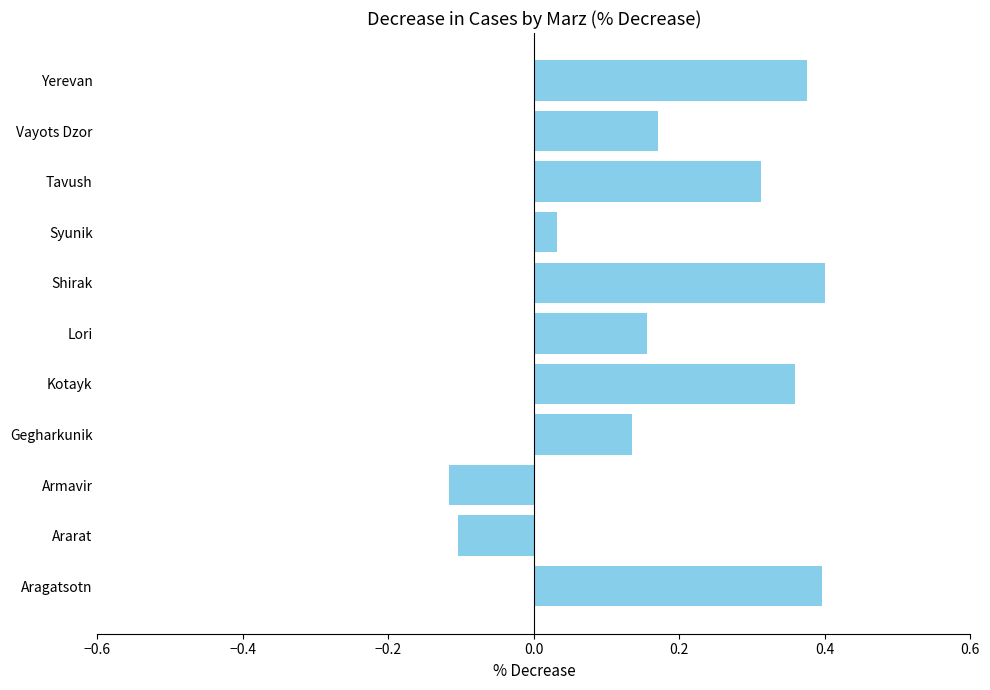

What is the difference between the second highest and second lowest values?

0.5